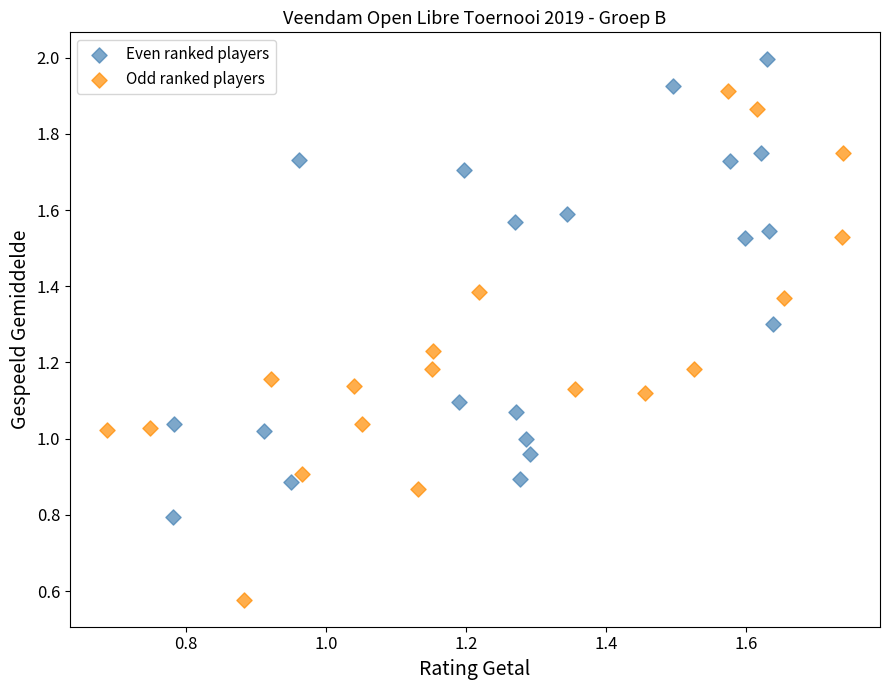

Which series contains the highest Y value?

Even ranked players